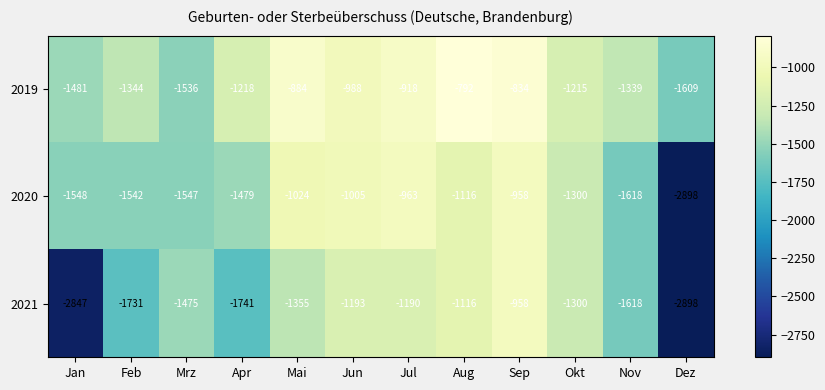

At Apr, list the series in order from largest to smallest.

2019, 2020, 2021